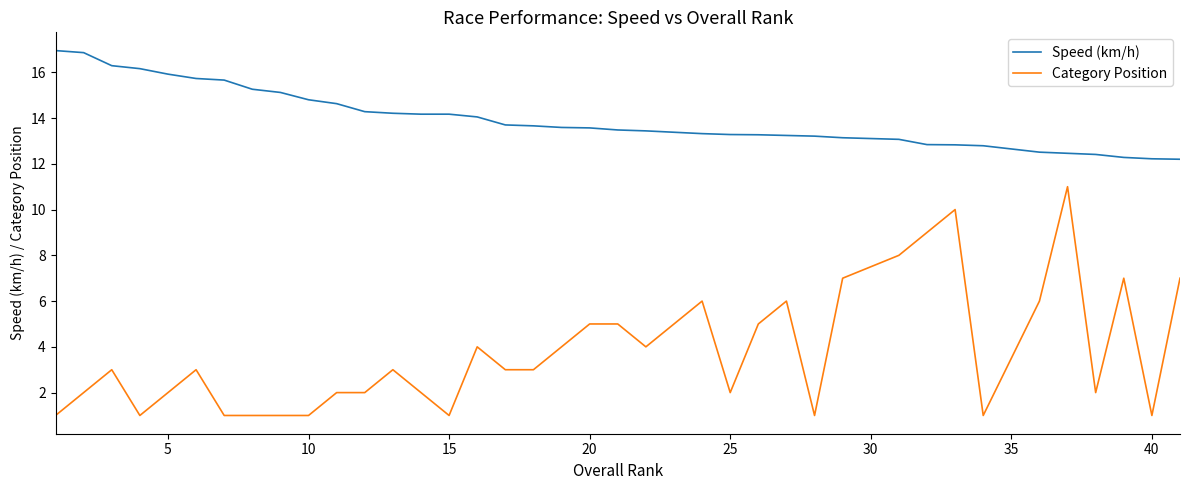

What are all the series names shown in the legend?

Speed (km/h), Category Position